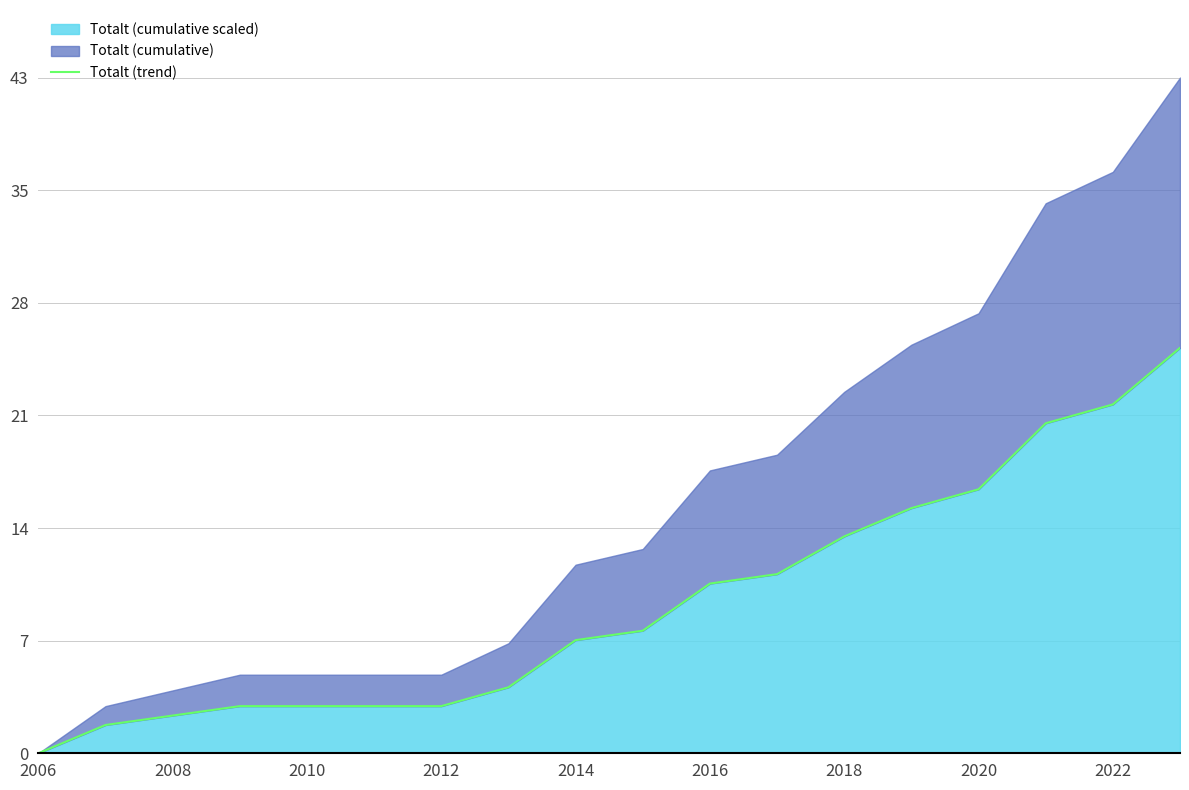

Which label corresponds to the smallest value in the chart?

2006